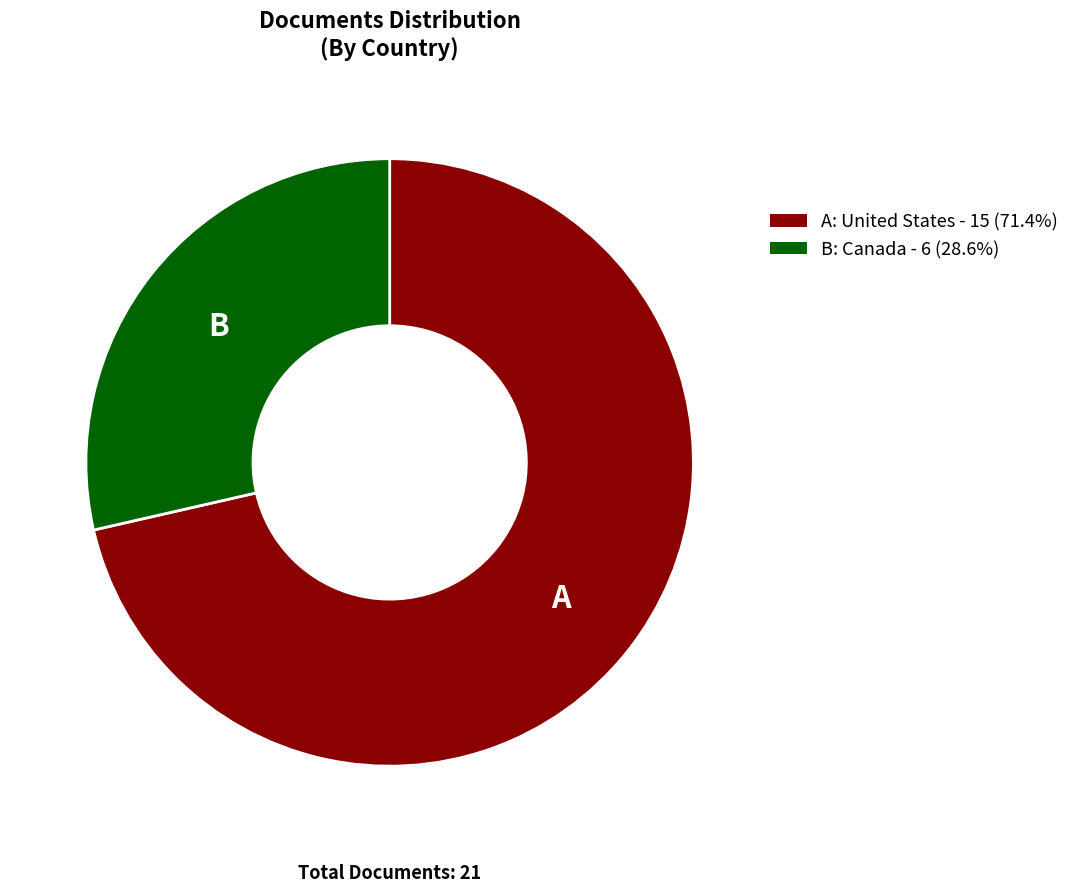

Does any single category account for the majority?

Yes